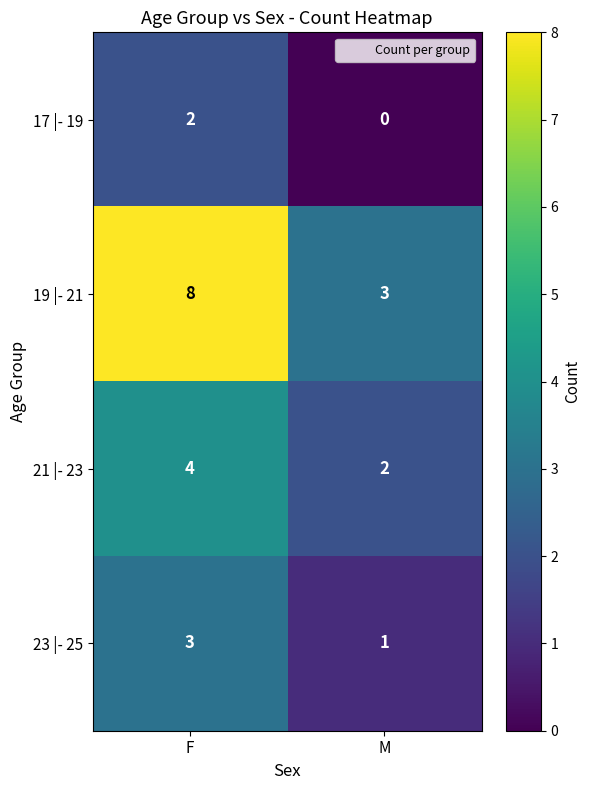

What value does the 19 |- 21 series have at M?

3